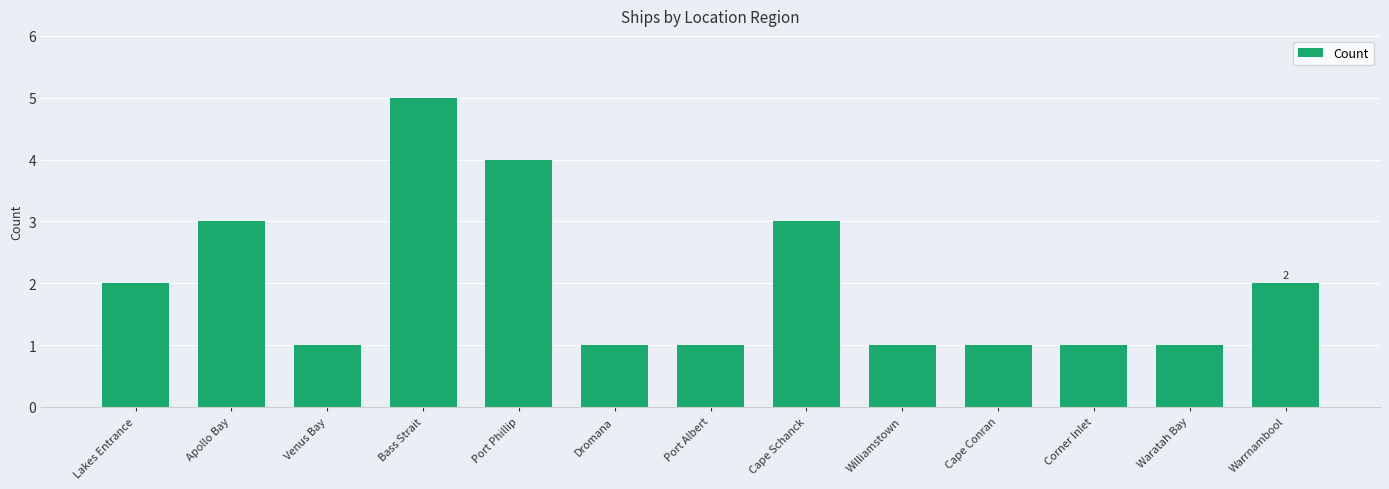

What is the smallest value displayed?

1